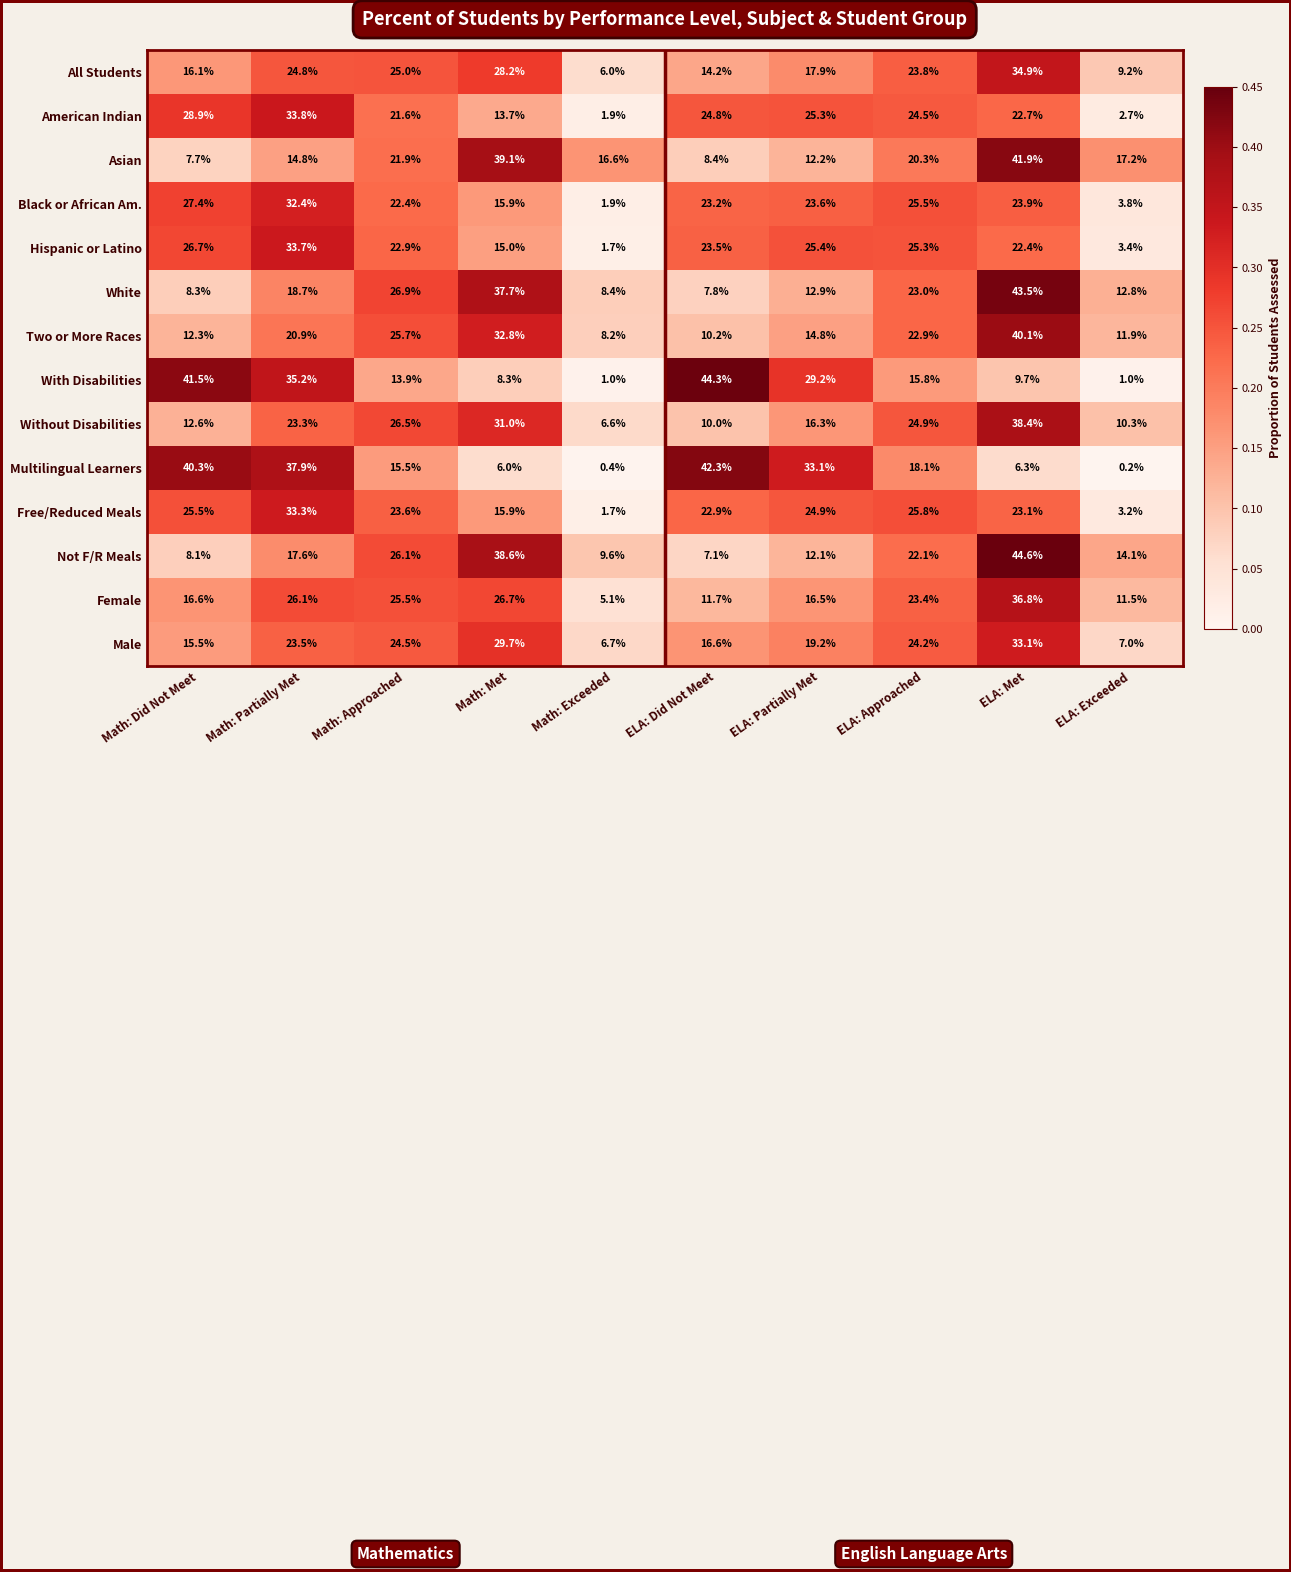

What is the spread (max minus min) of values at Math: Exceeded?

16.2